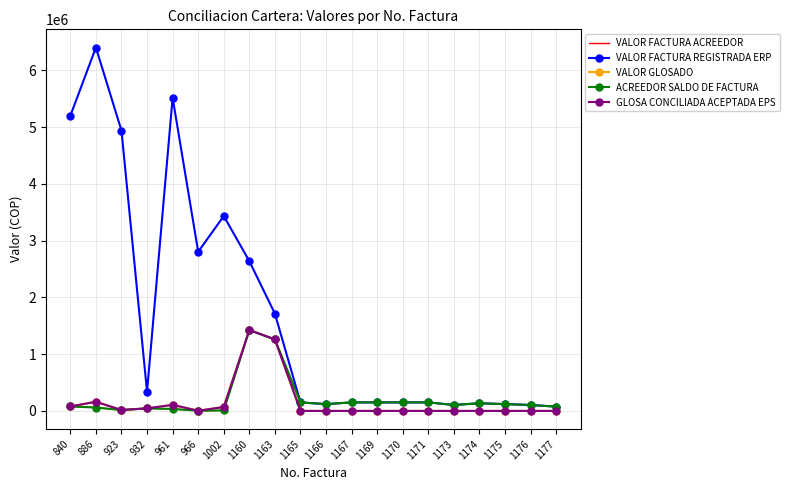

True or false: ACREEDOR SALDO DE FACTURA has more than 1 points higher than both neighbors.

True